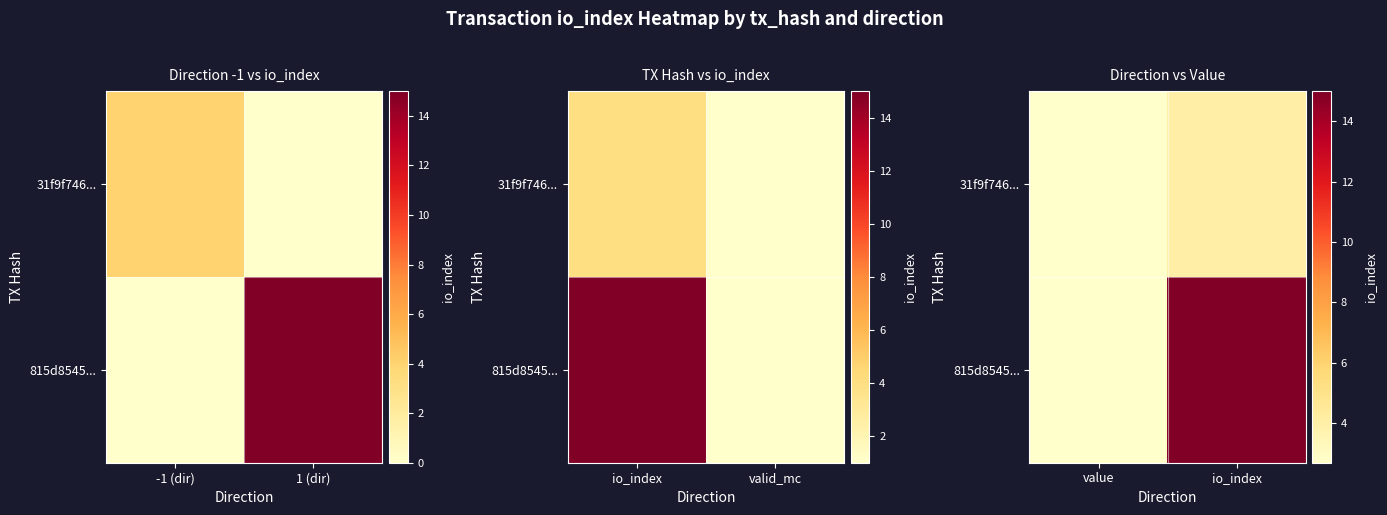

What is the sum of the 815d8545... values at value and io_index?

17.7